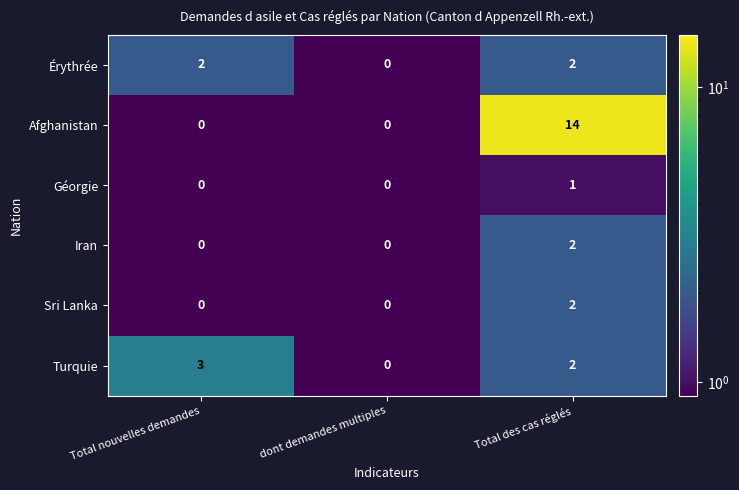

Which series has the widest spread of values?

Afghanistan